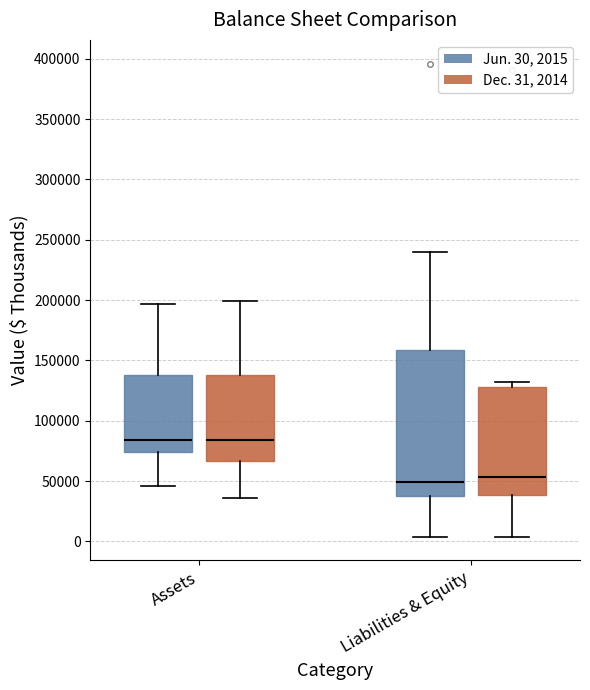

Which box is the tallest, from its lower edge to its upper edge?

Liabilities & Equity (Jun. 30, 2015)